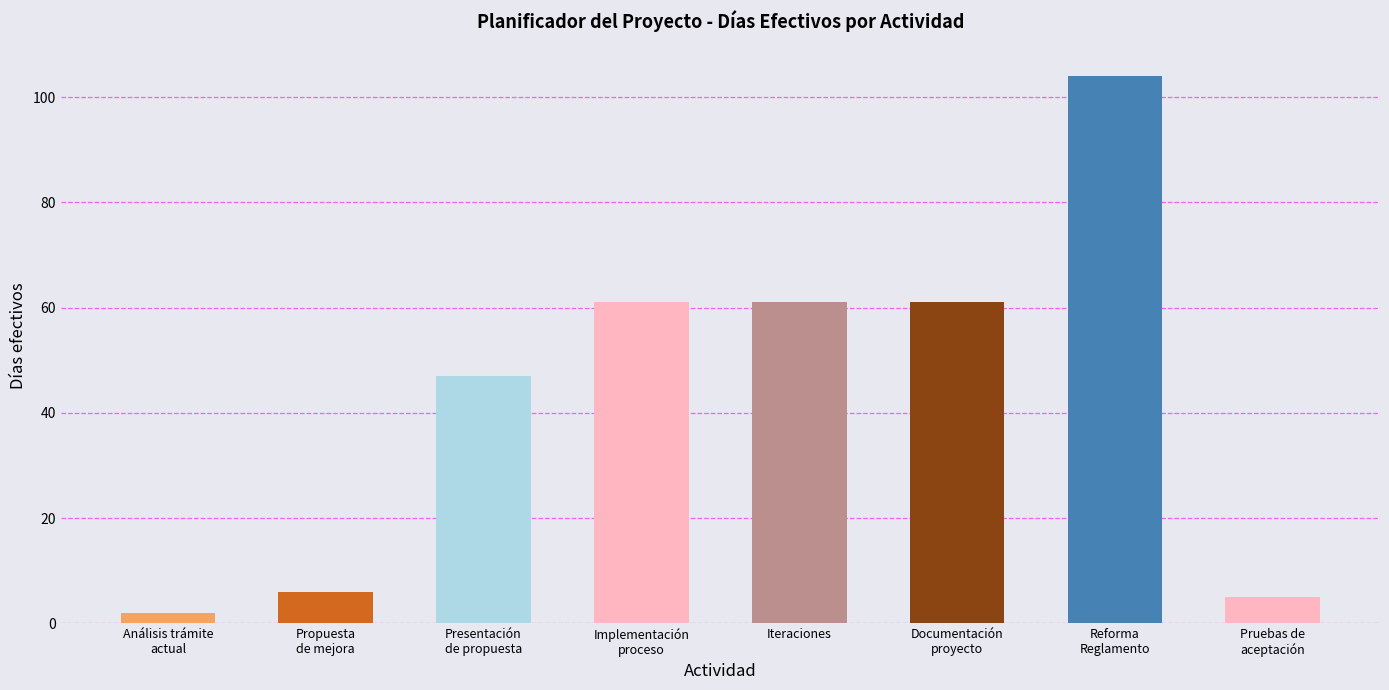

At which category does the chart reach its minimum across all series?

Análisis trámite
actual